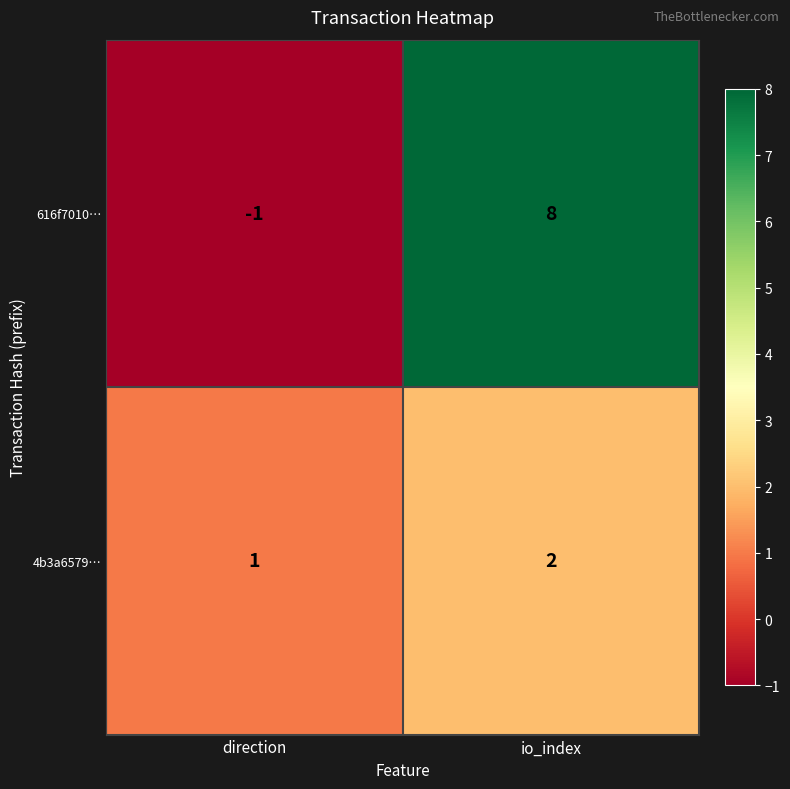

What is the maximum value shown in the chart?

8